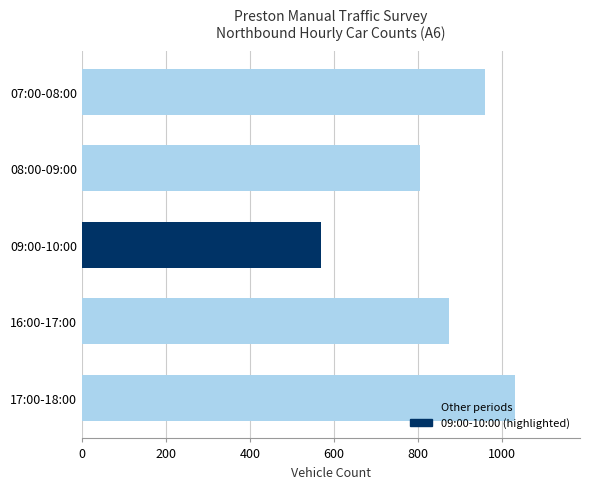

How many values are below 875?

2